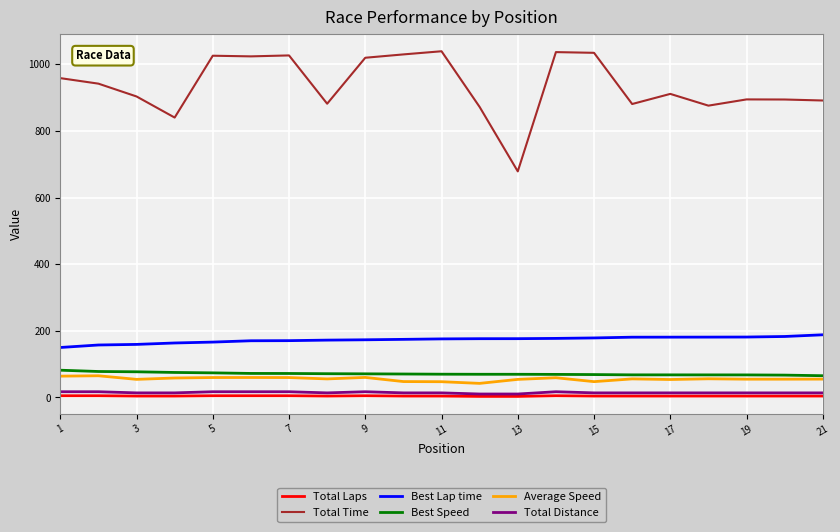

What is the maximum value shown in the chart?

1039.3